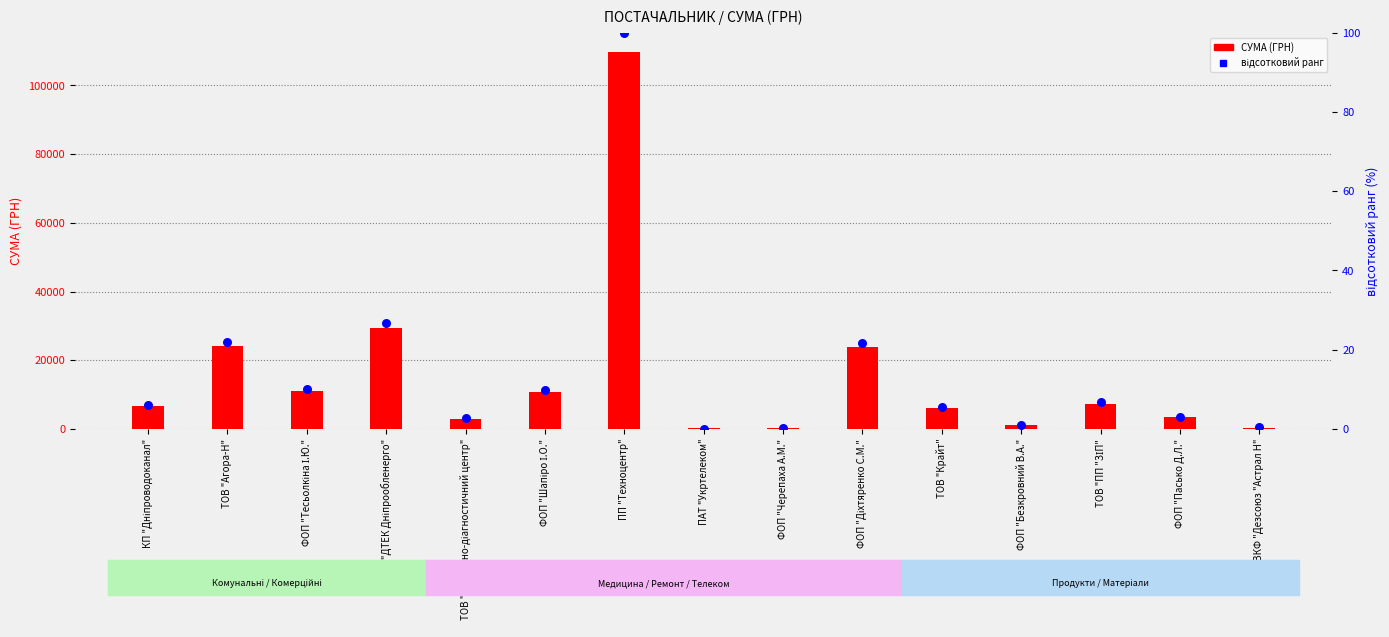

Which series has the largest total across all categories?

СУМА (ГРН)